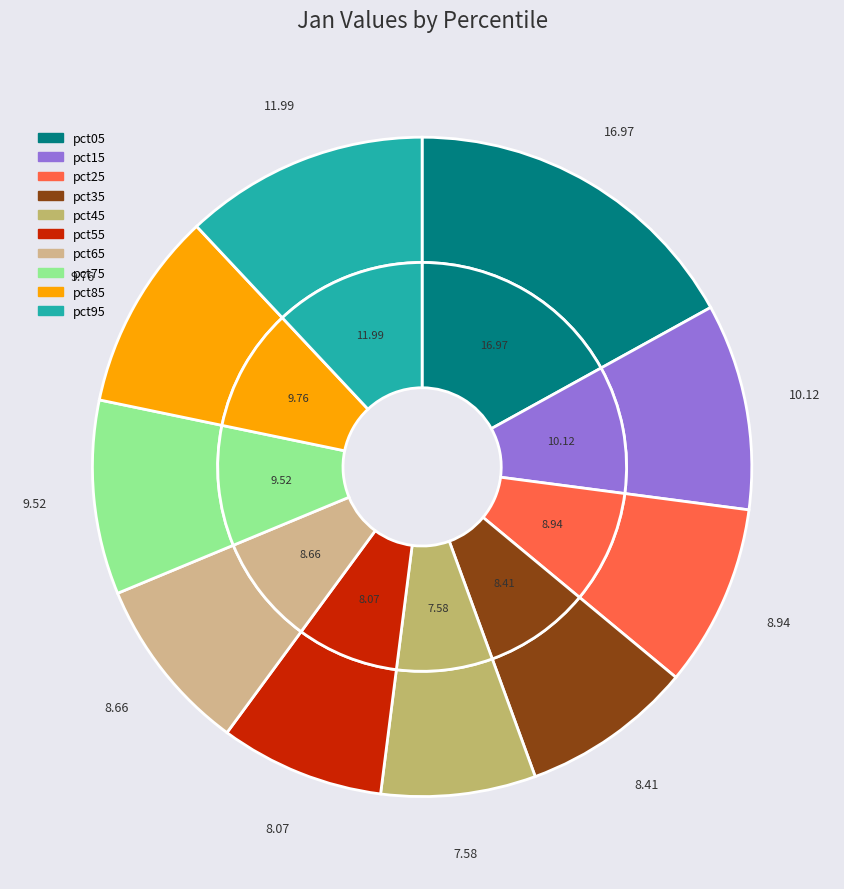

Count the number of slices in the pie.

10